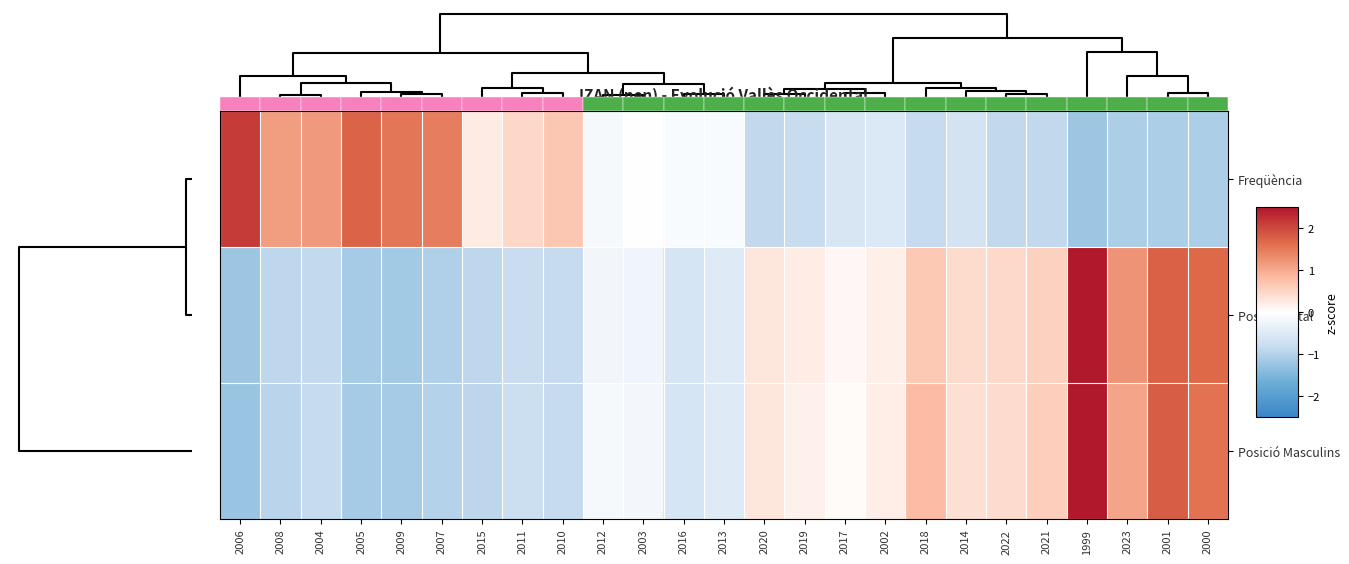

True or false: Posició Masculins has a value of 0.9 at 2021.

False